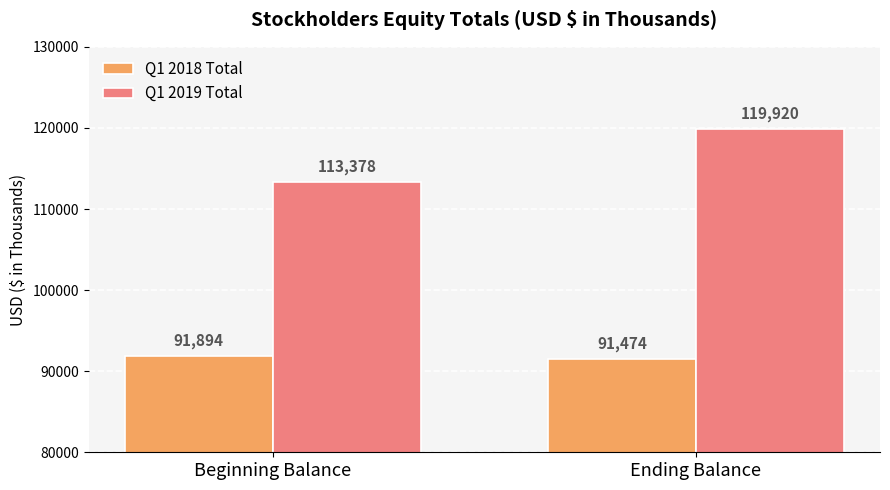

What is the value of the Q1 2018 Total bar at the 2nd from the left?

91474